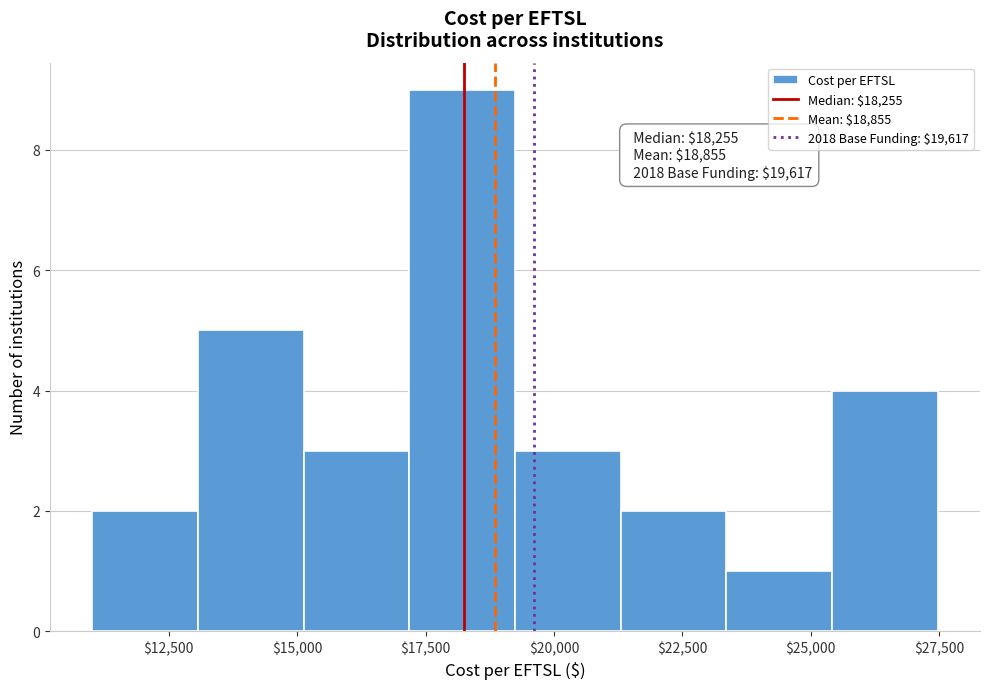

Which range on the x-axis has the tallest bar?

17000 to 19000